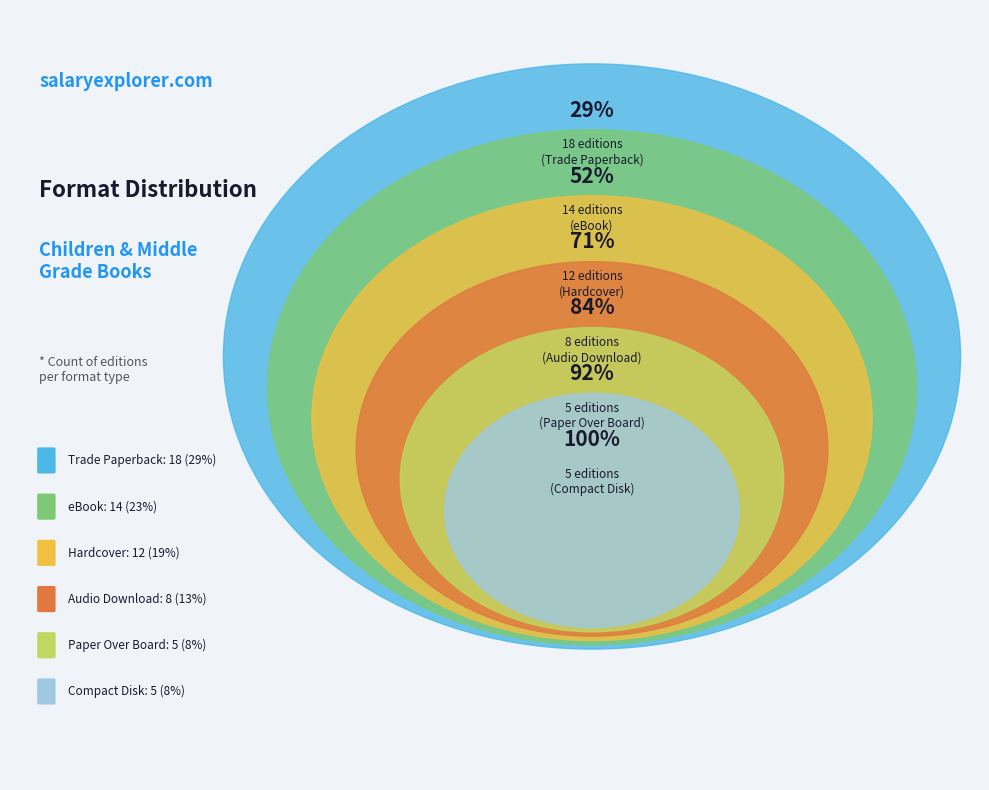

Is Trade Paperback the majority of the pie?

No